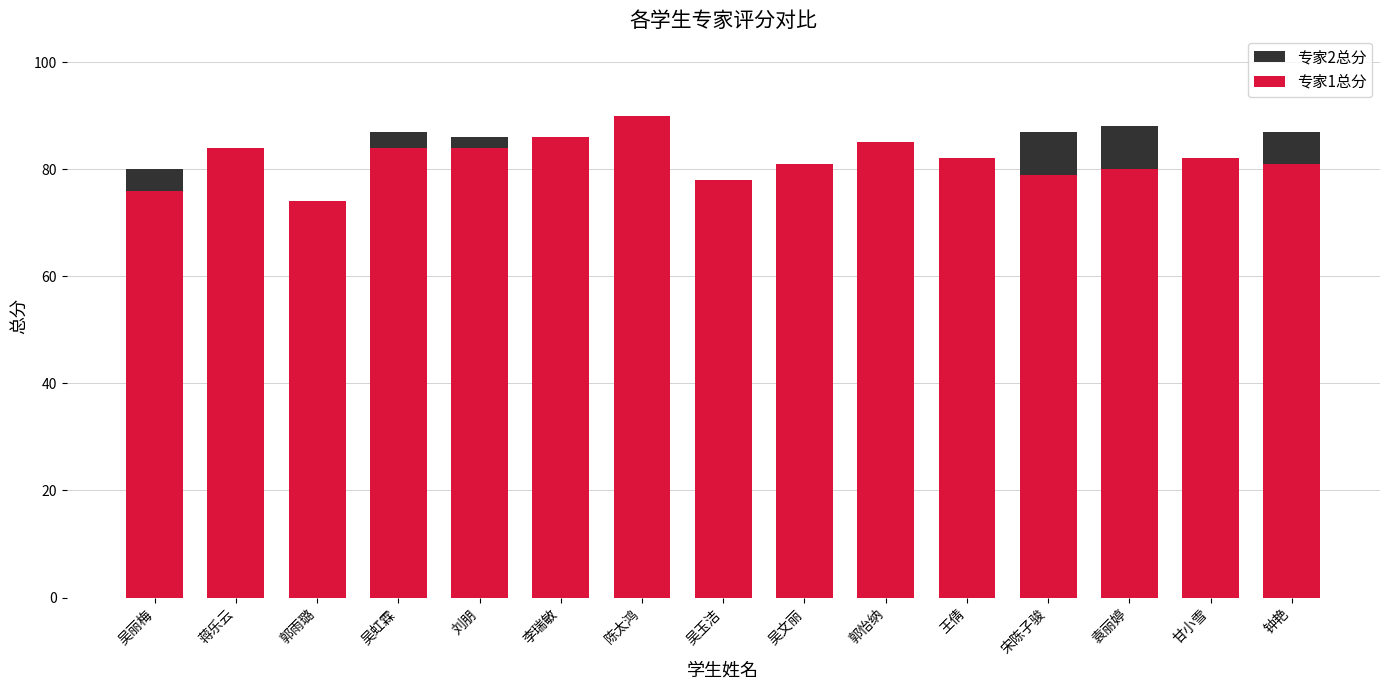

List the series in order of their overall mean, lowest first.

专家2总分, 专家1总分